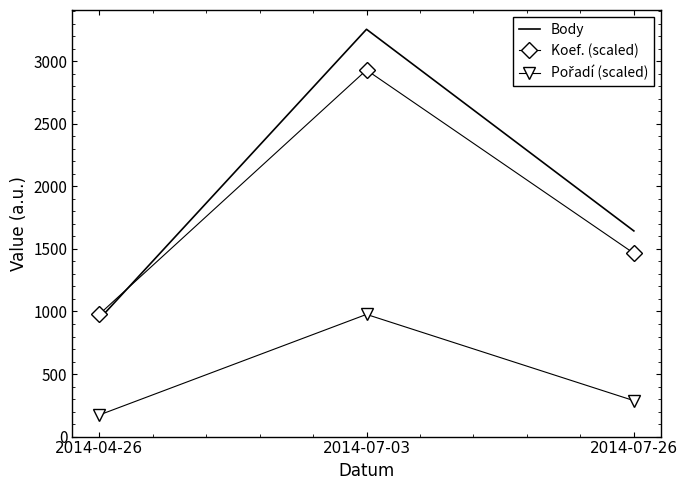

What is the greatest value displayed?

3256.0